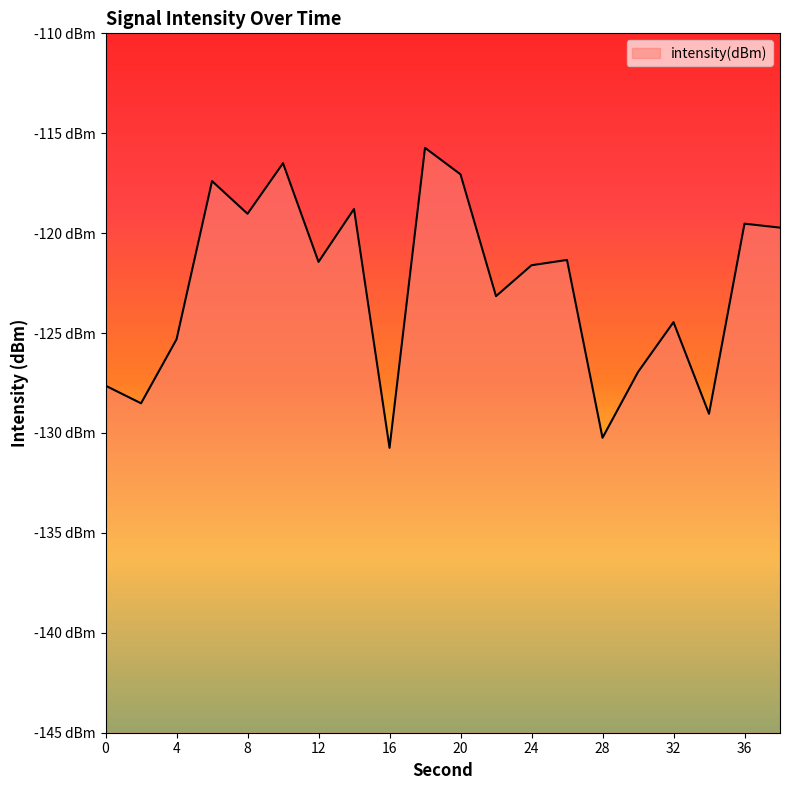

What is the difference between the maximum and second lowest values?

14.5